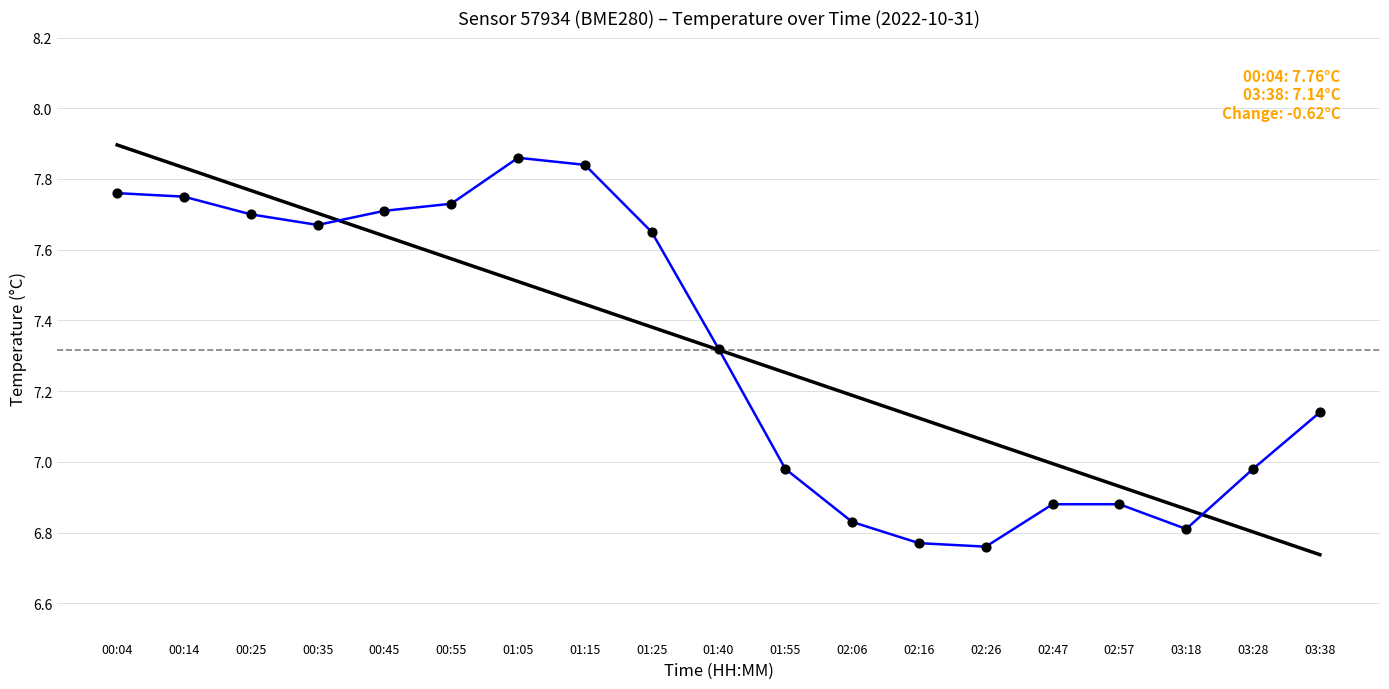

What is the change in value from 00:25 to 01:55?

-0.7